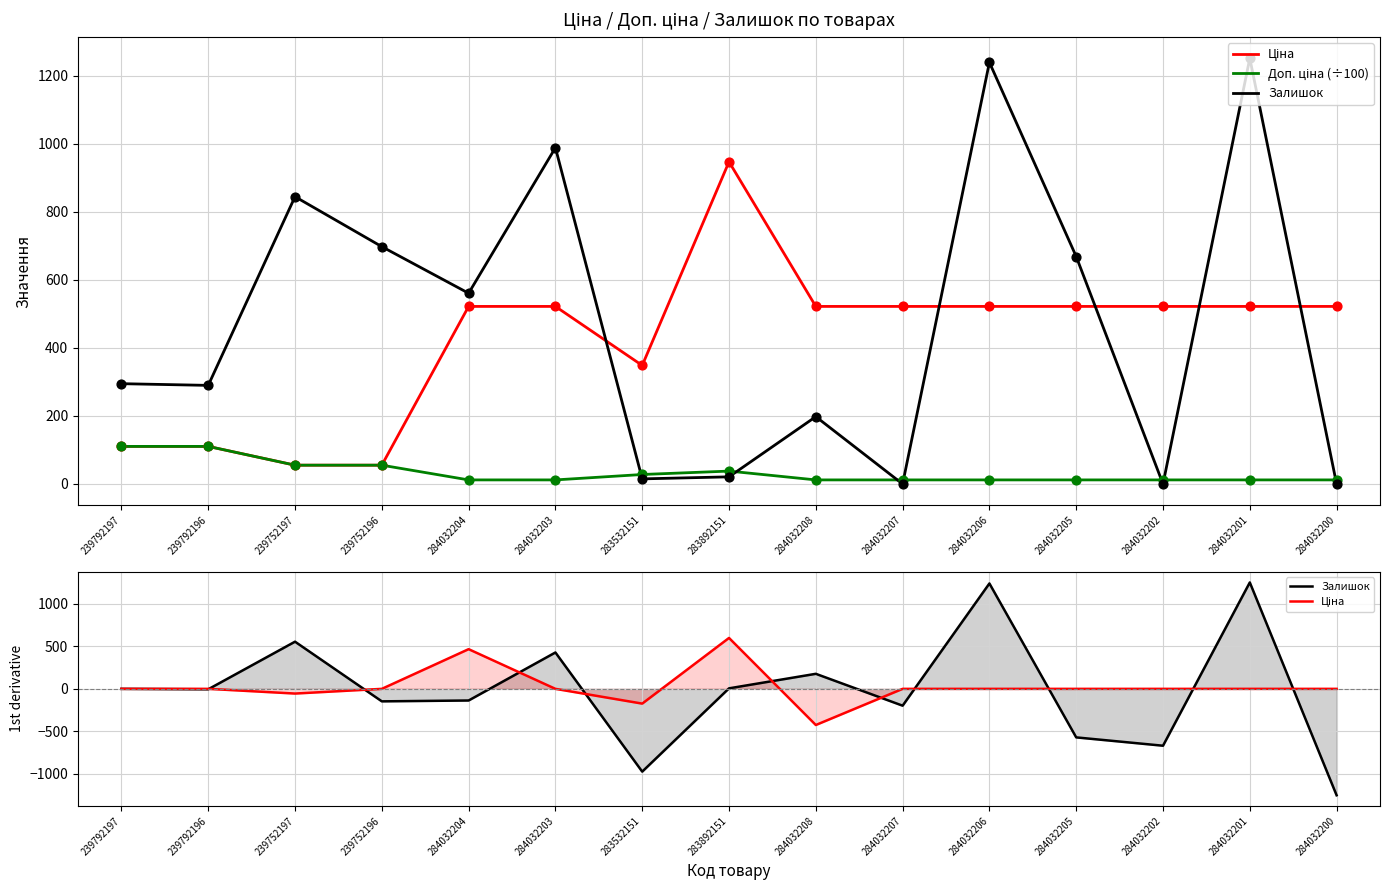

What are all the series names shown in the legend?

Ціна, Доп. ціна (÷100), Залишок